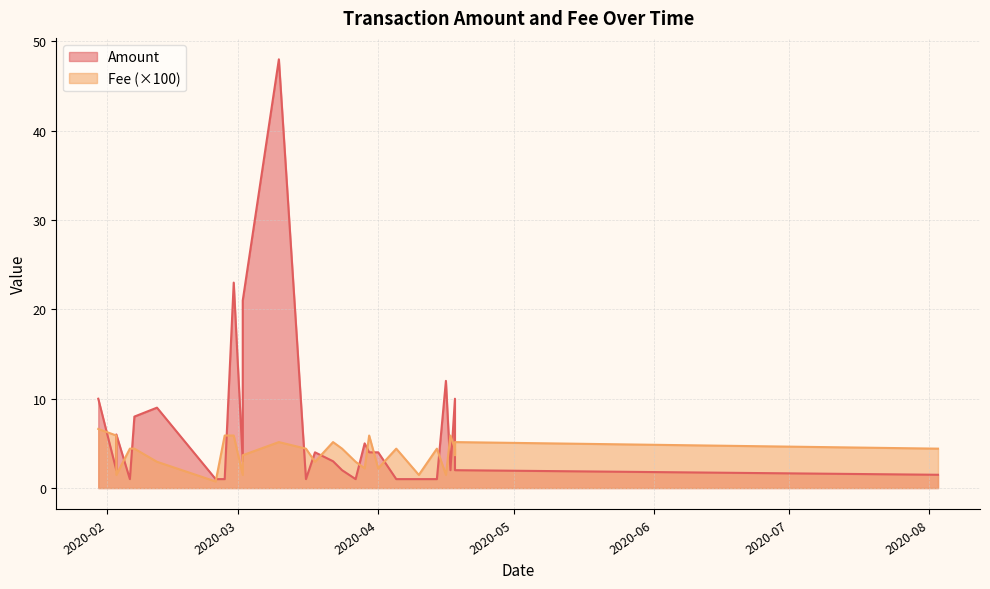

How many lines are shown in the chart?

2